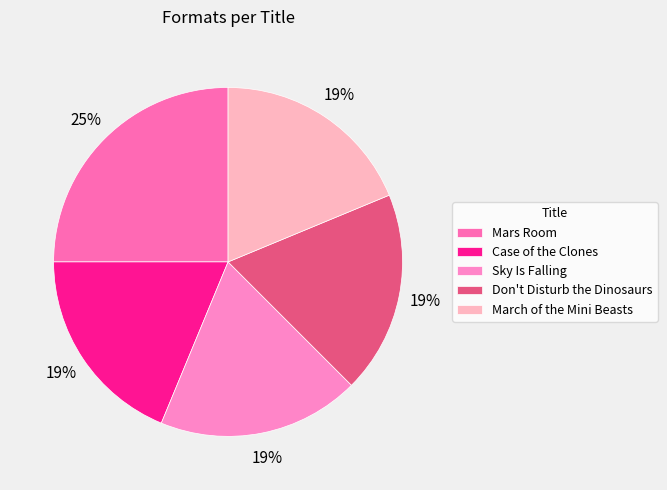

Which category has the biggest portion of the pie?

Mars Room